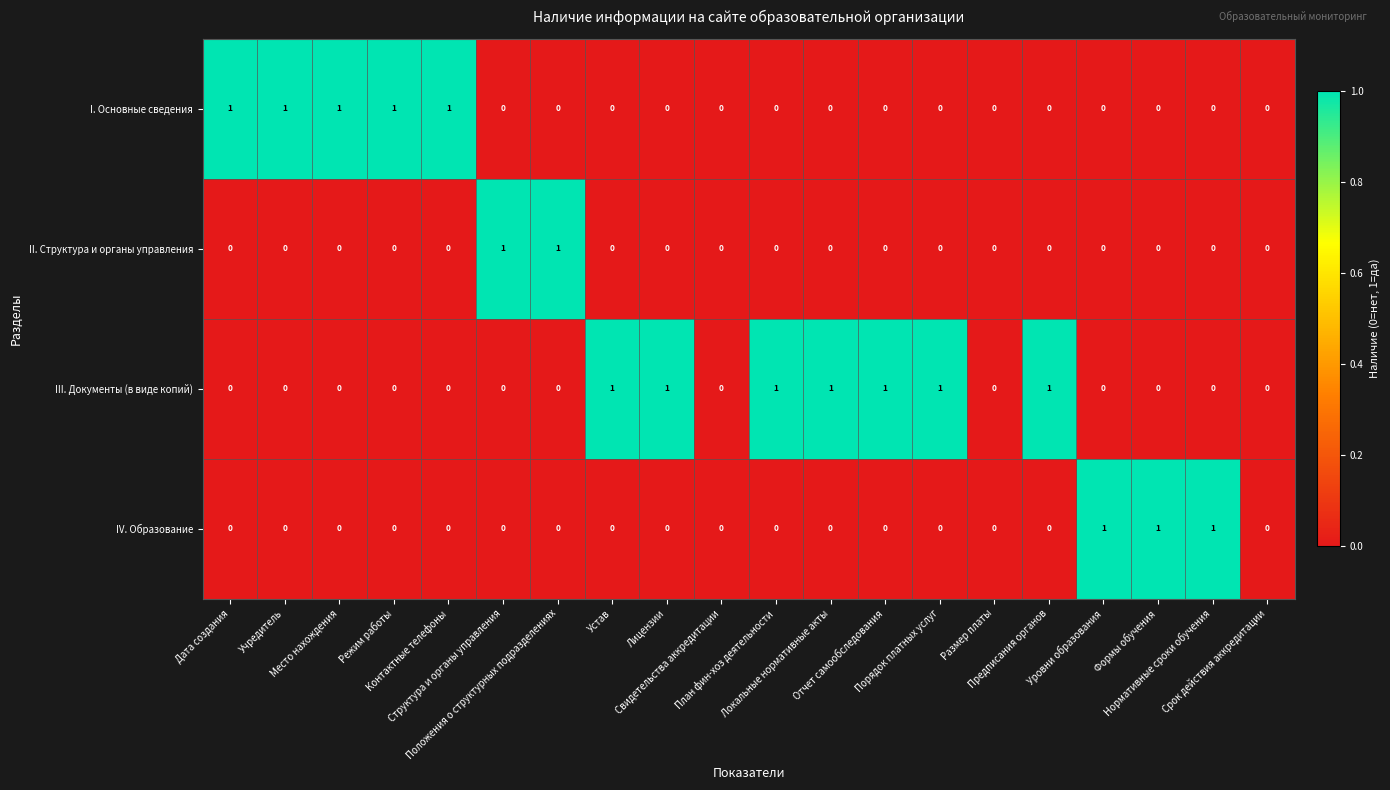

Which series has the largest total across all categories?

III. Документы (в виде копий)